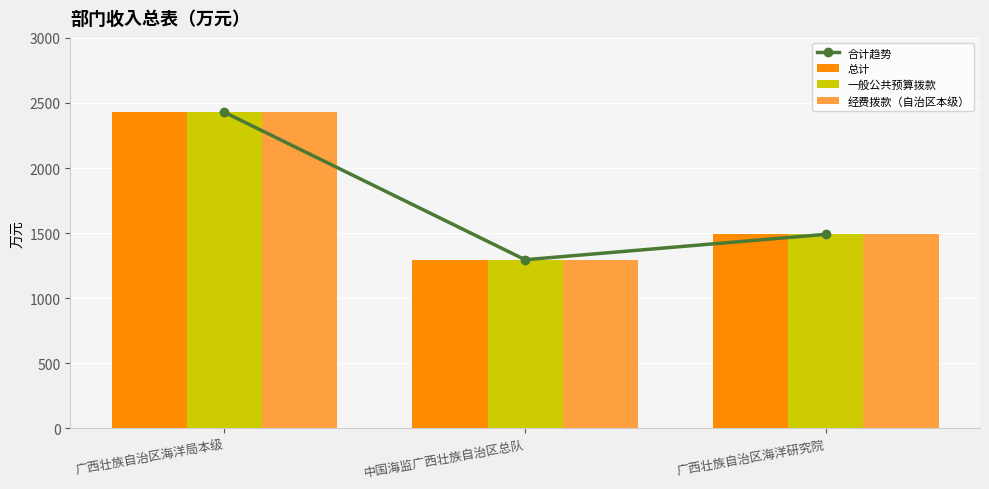

Reading left to right, what are all the values shown in this chart?

合计趋势: 2428.5	1295.0	1490.5
总计: 2428.5	1295.0	1490.5
一般公共预算拨款: 2428.5	1295.0	1490.5
经费拨款（自治区本级）: 2428.5	1295.0	1490.5